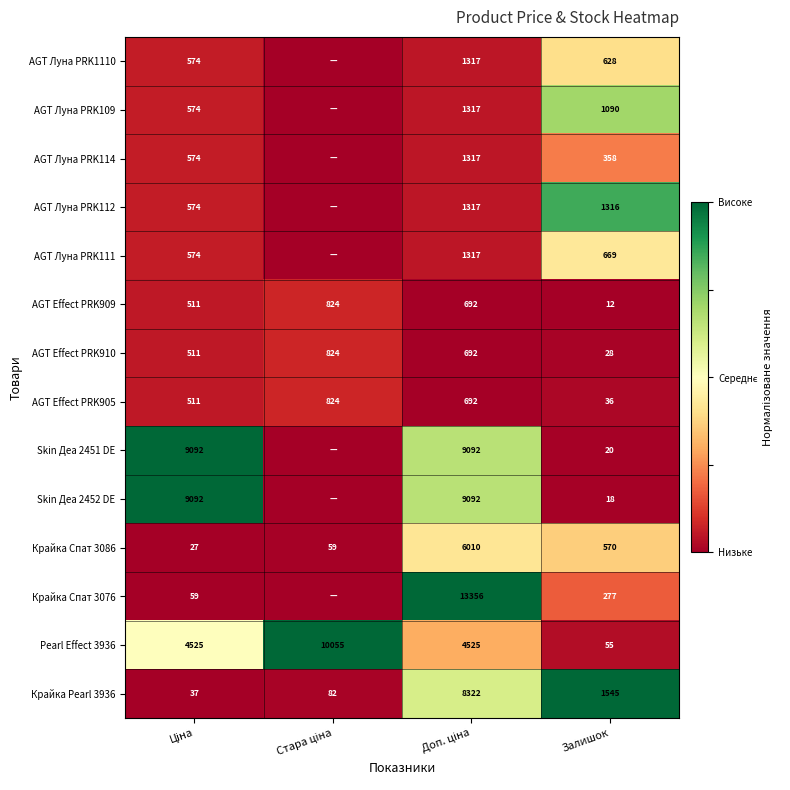

Is the value of Skin Деа 2452 DE at Залишок greater than the value of Skin Деа 2451 DE at Залишок?

No